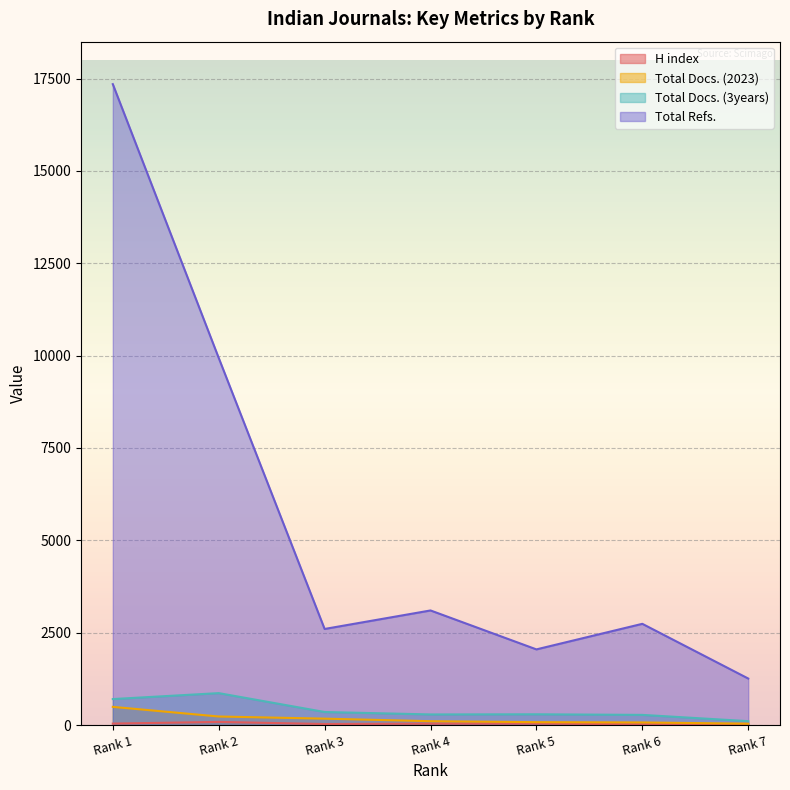

How many lines are shown in the chart?

4